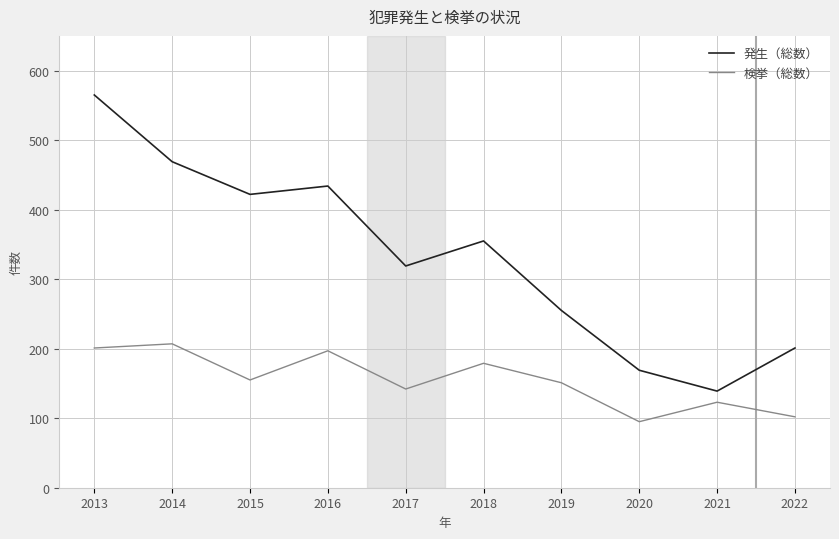

Where is 発生（総数） nearest to the value 352?

2018